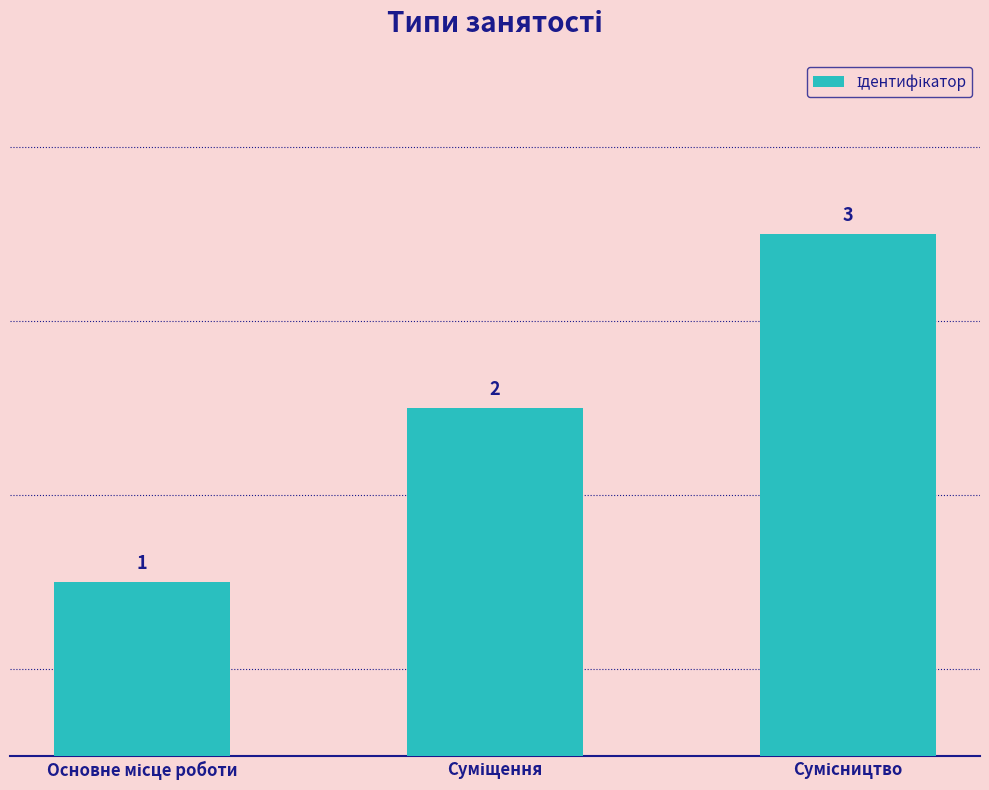

What is the sum of all values?

6